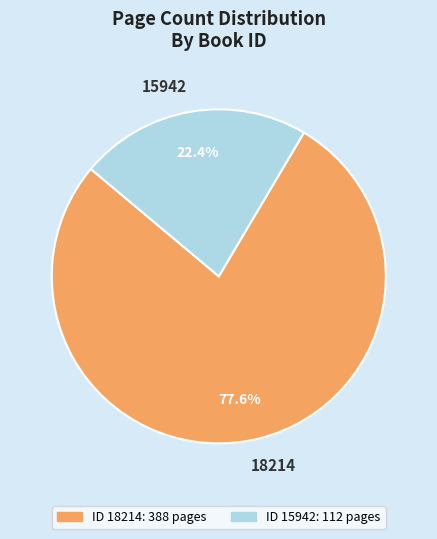

Between 15942 and 18214, which is larger?

18214